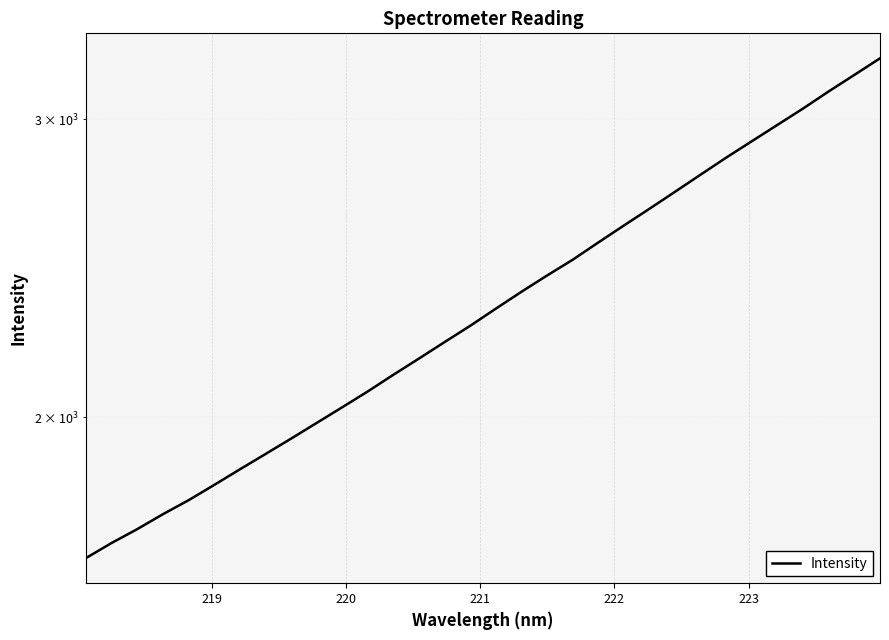

What is the value of the 19th point from the left?

2426.2